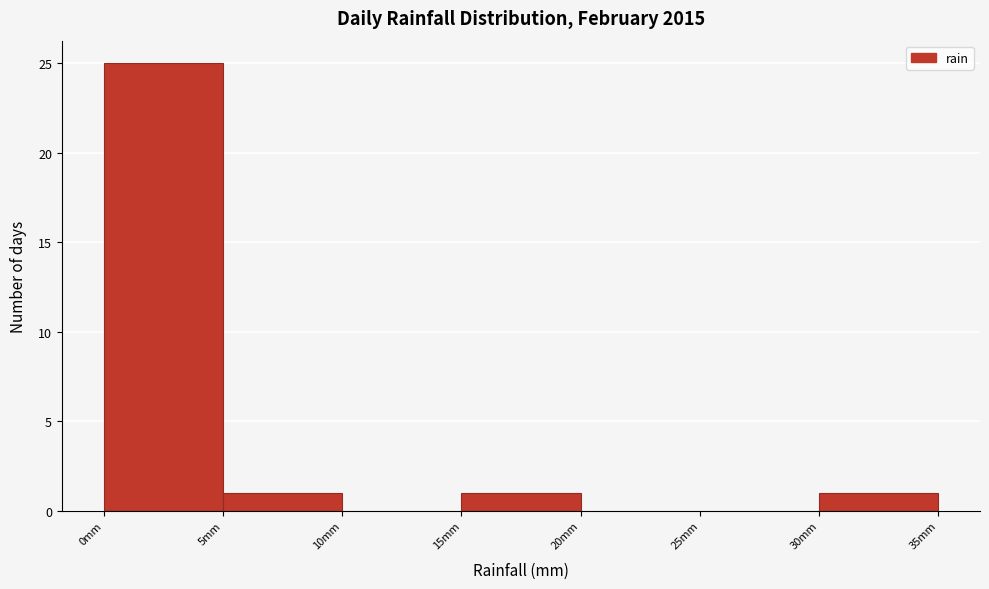

How tall is the bar that spans 5 to 10 on the x-axis? The values are not printed on the chart, so give them approximately, as read against the axis.

1